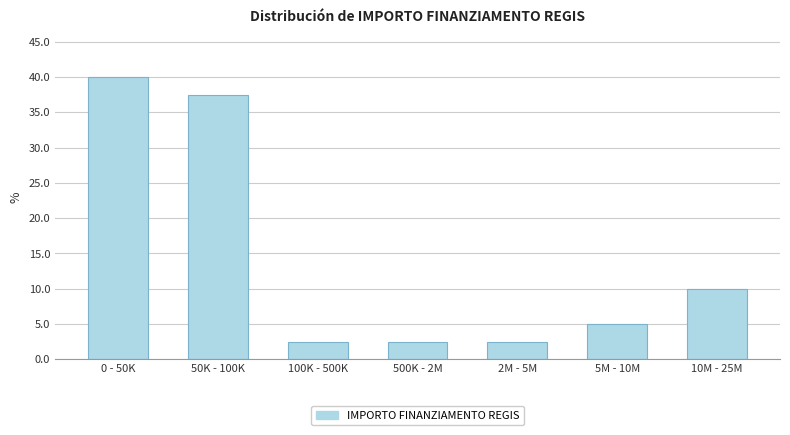

Reading left to right, transcribe all the data shown in this chart.

40.0	37.5	2.5	2.5	2.5	5.0	10.0